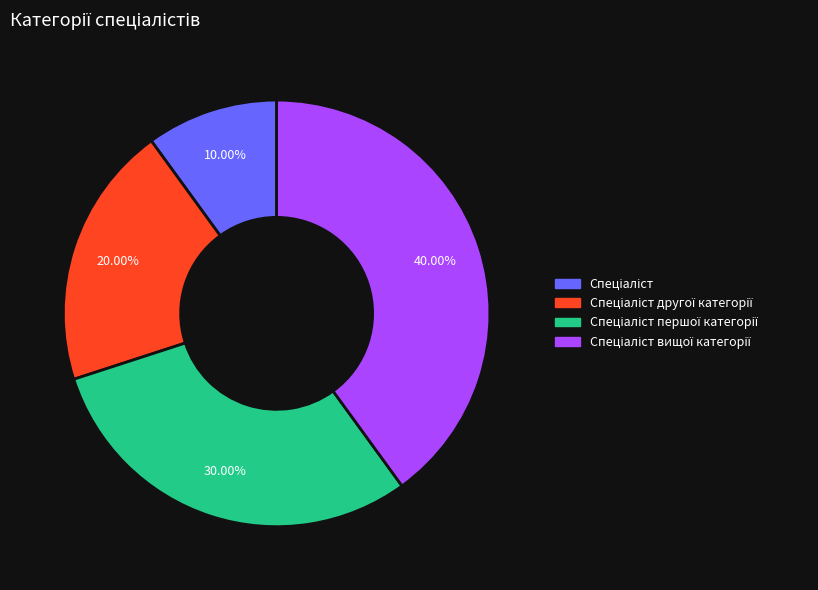

How many slices are in this pie chart?

4